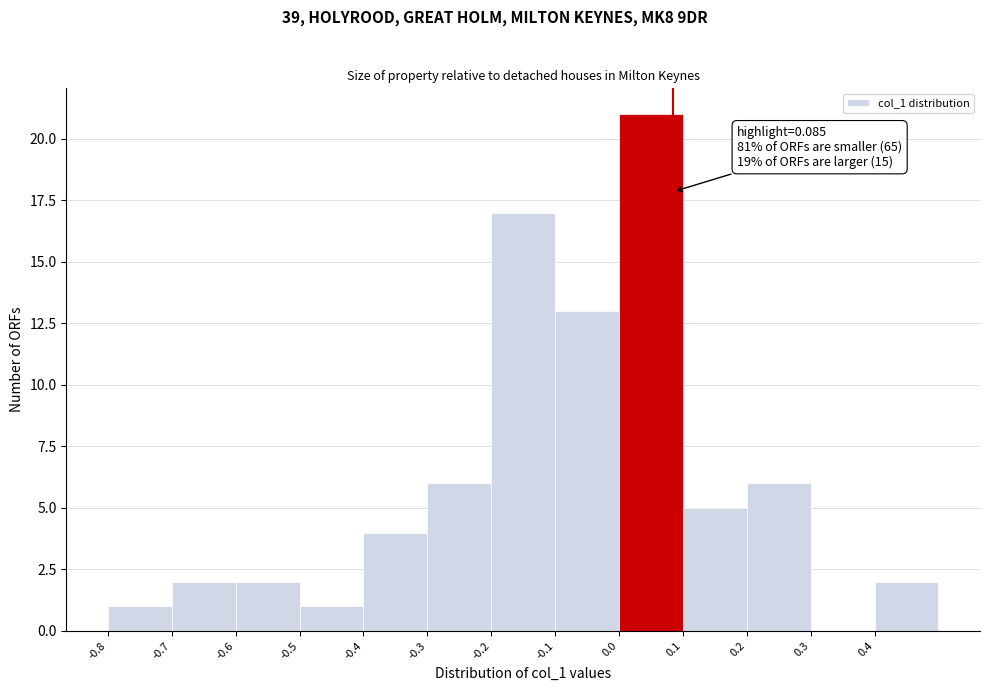

Which range on the x-axis has the tallest bar?

0.0 to 0.1